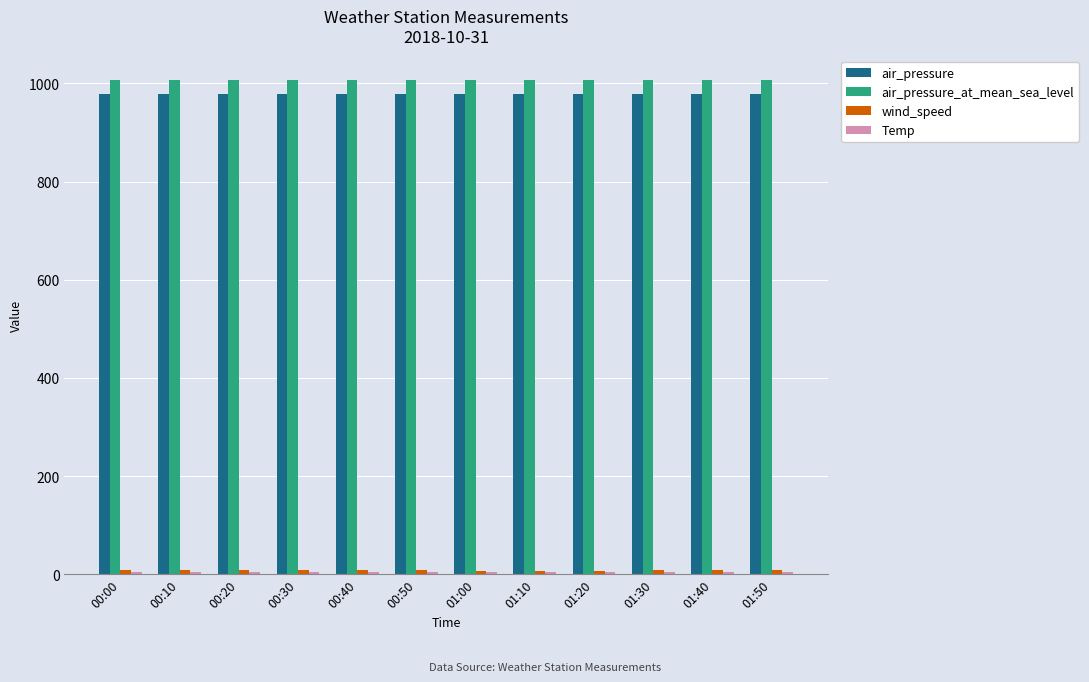

At how many categories does at least one series exceed 918?

12